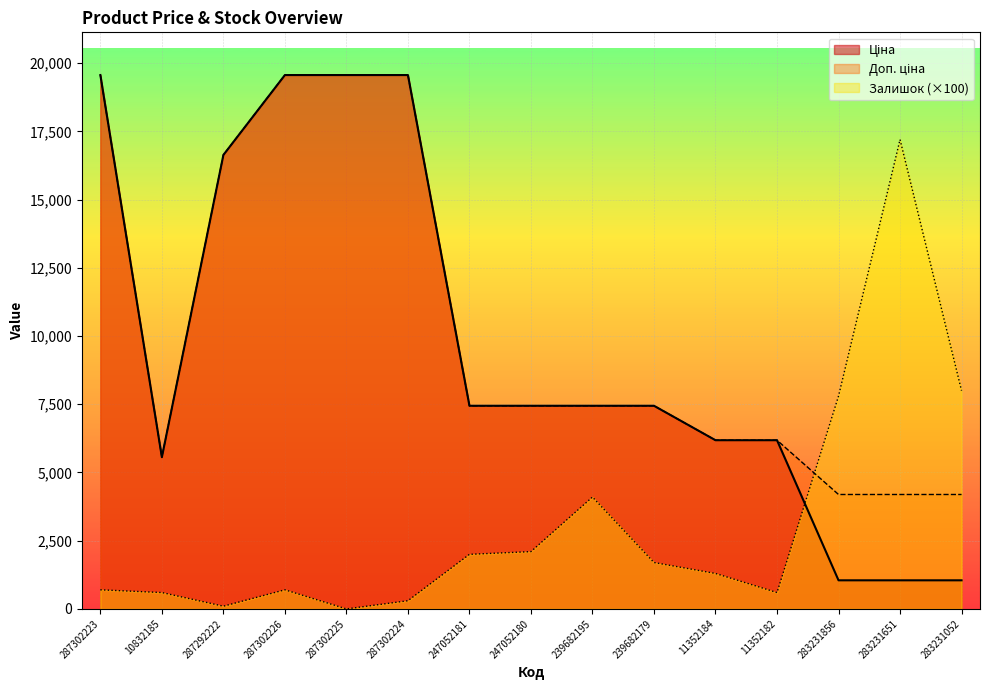

At which category does Доп. ціна reach its first local valley?

10832185